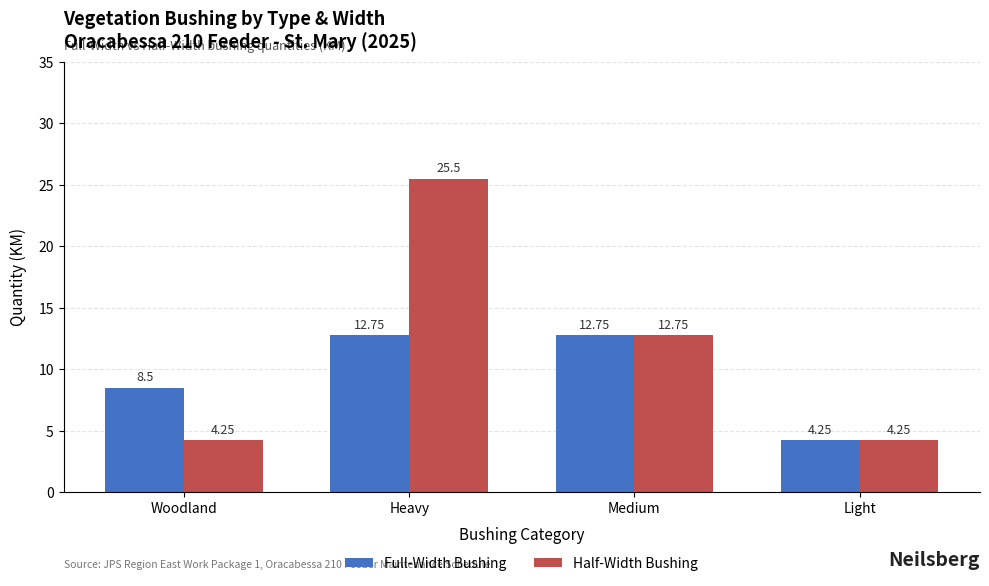

What is the total value across all series at Light?

8.5